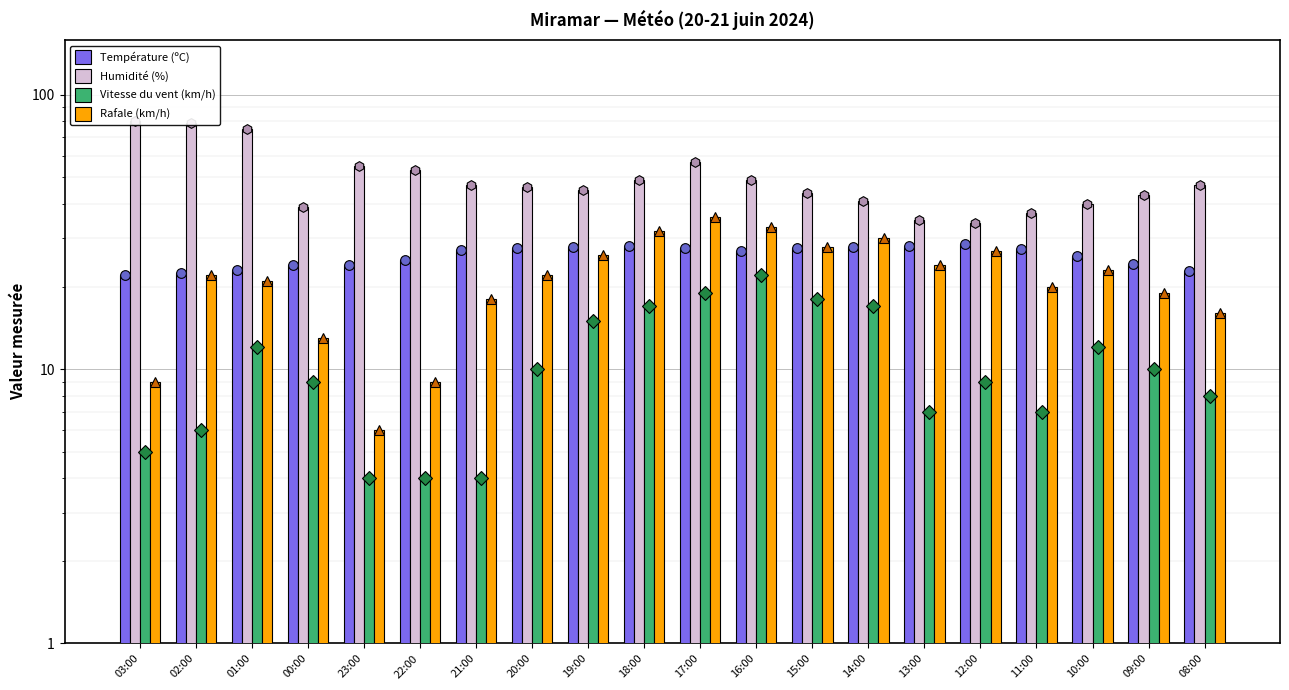

How many values in the Vitesse du vent (km/h) series are below 10?

10